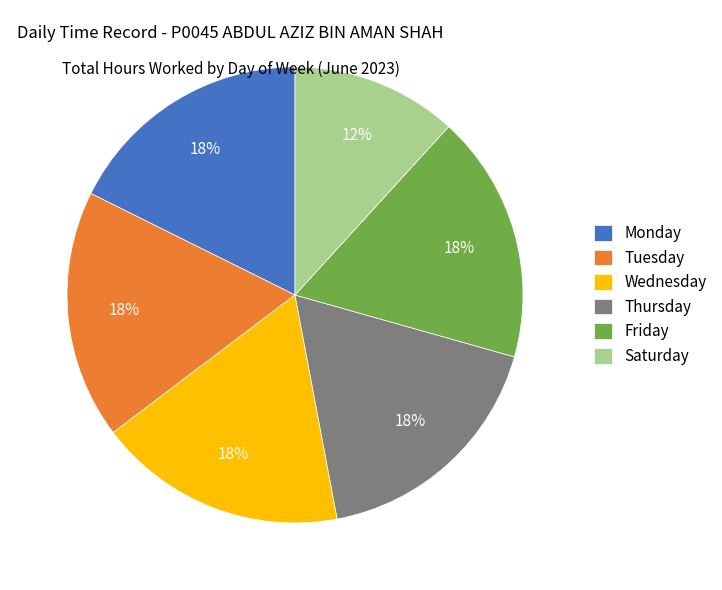

To the nearest percent, what percentage of the pie is Wednesday?

18%